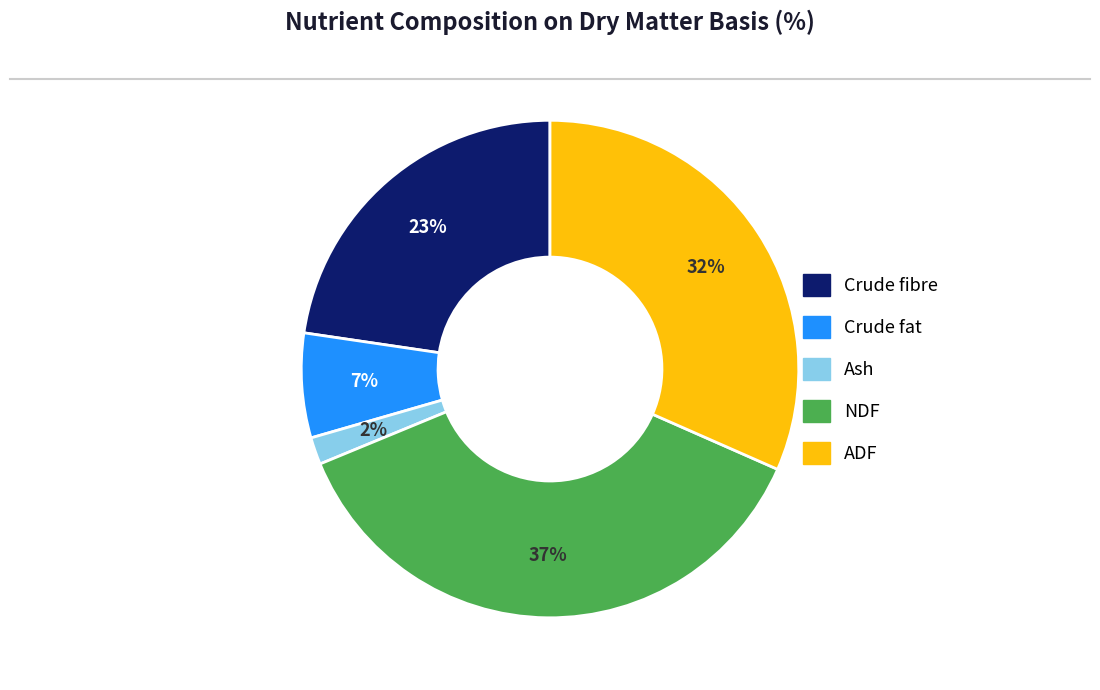

What is the ratio of the value at Ash to the value at ADF?

0.1